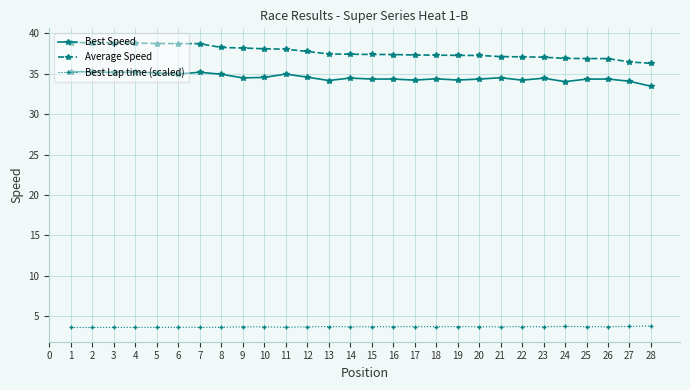

What is the minimum value shown in the chart?

3.6